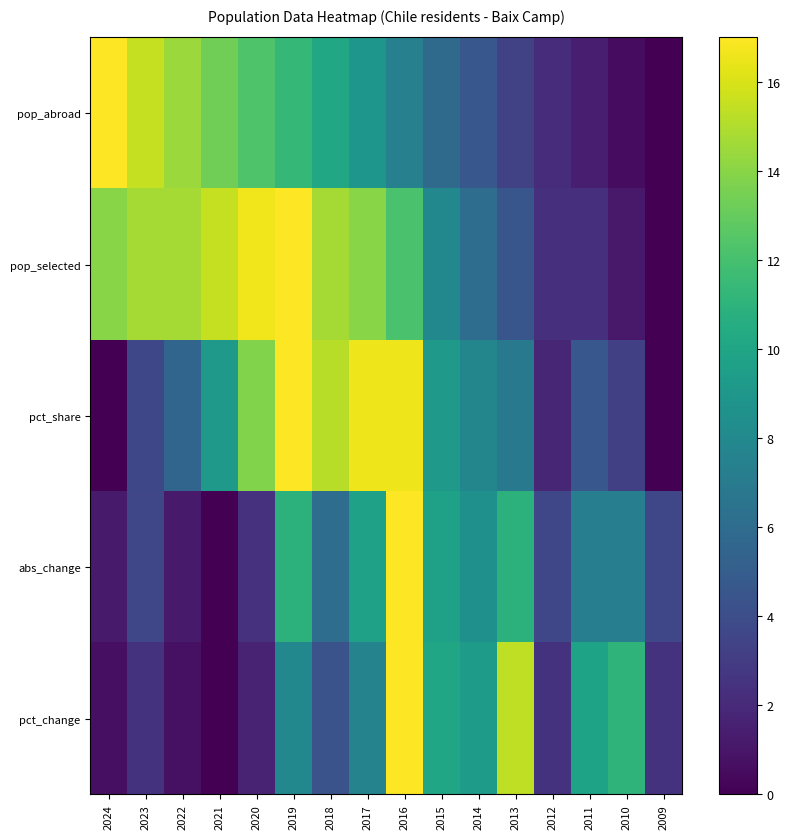

Which category has the highest value across all series?

2024